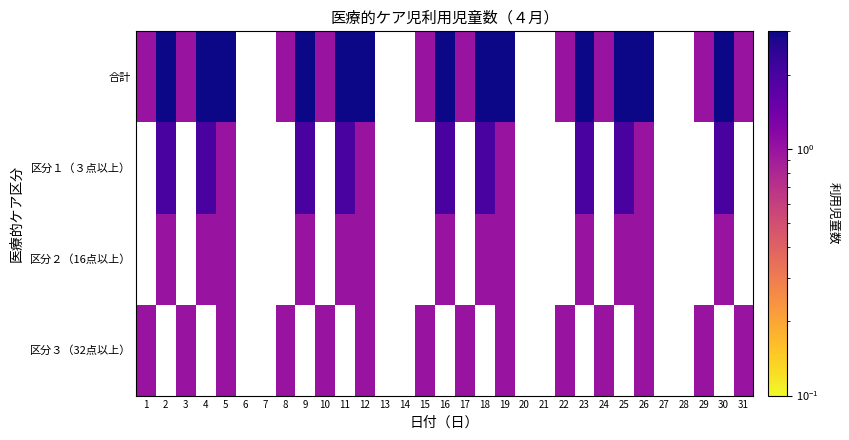

The value of 区分２（16点以上） at 25 is 1.7. True or false?

False